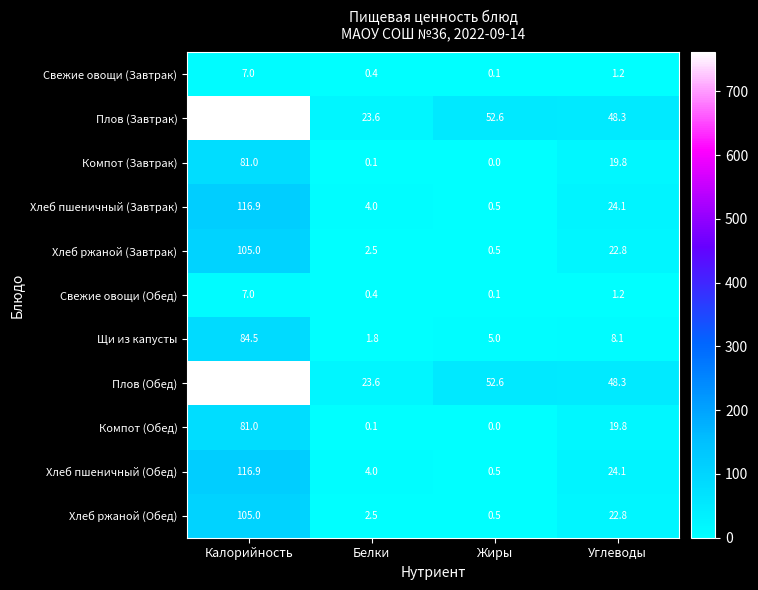

What is the lowest value of the Щи из капусты series?

1.8